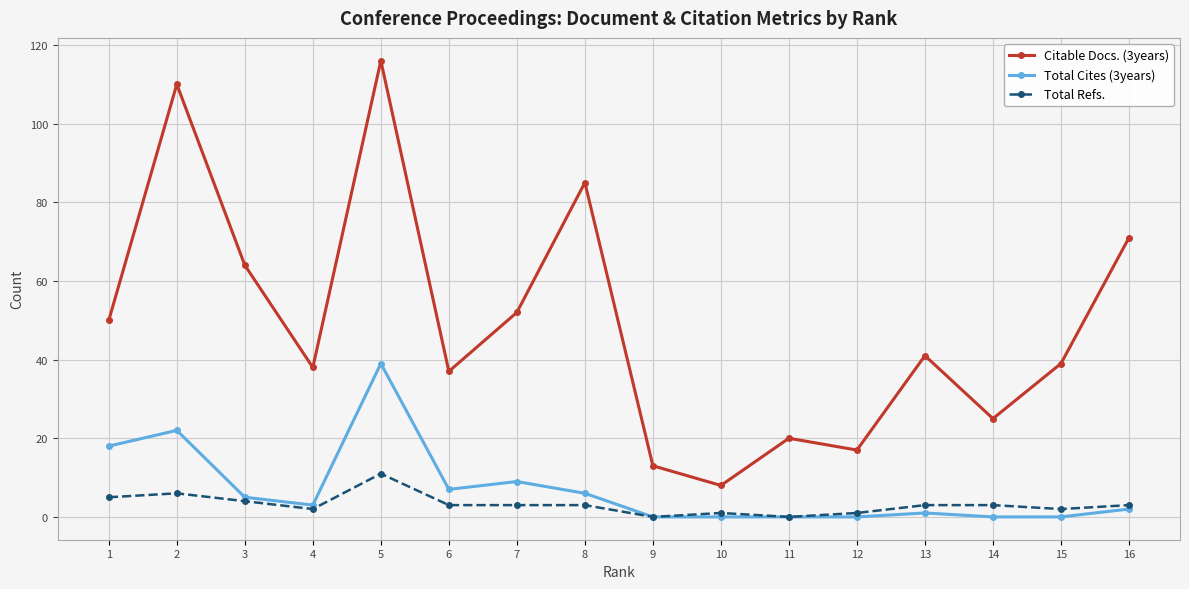

Which category has the highest value across all series?

5